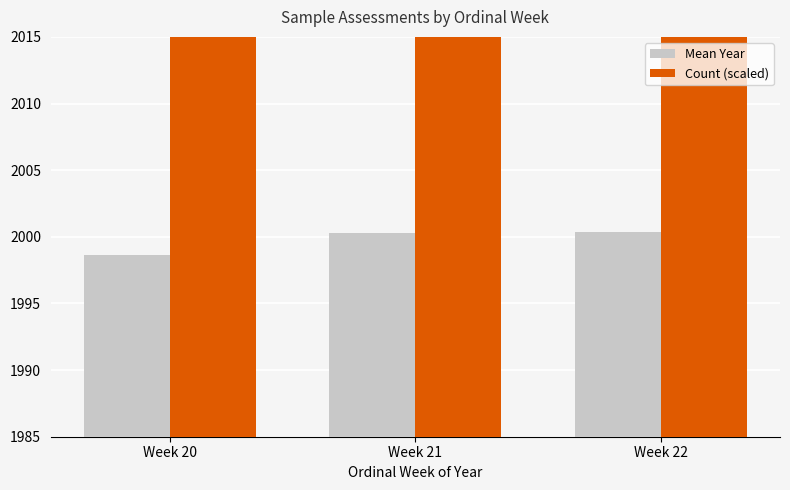

List the series in order of their overall mean, highest first.

Count (scaled), Mean Year